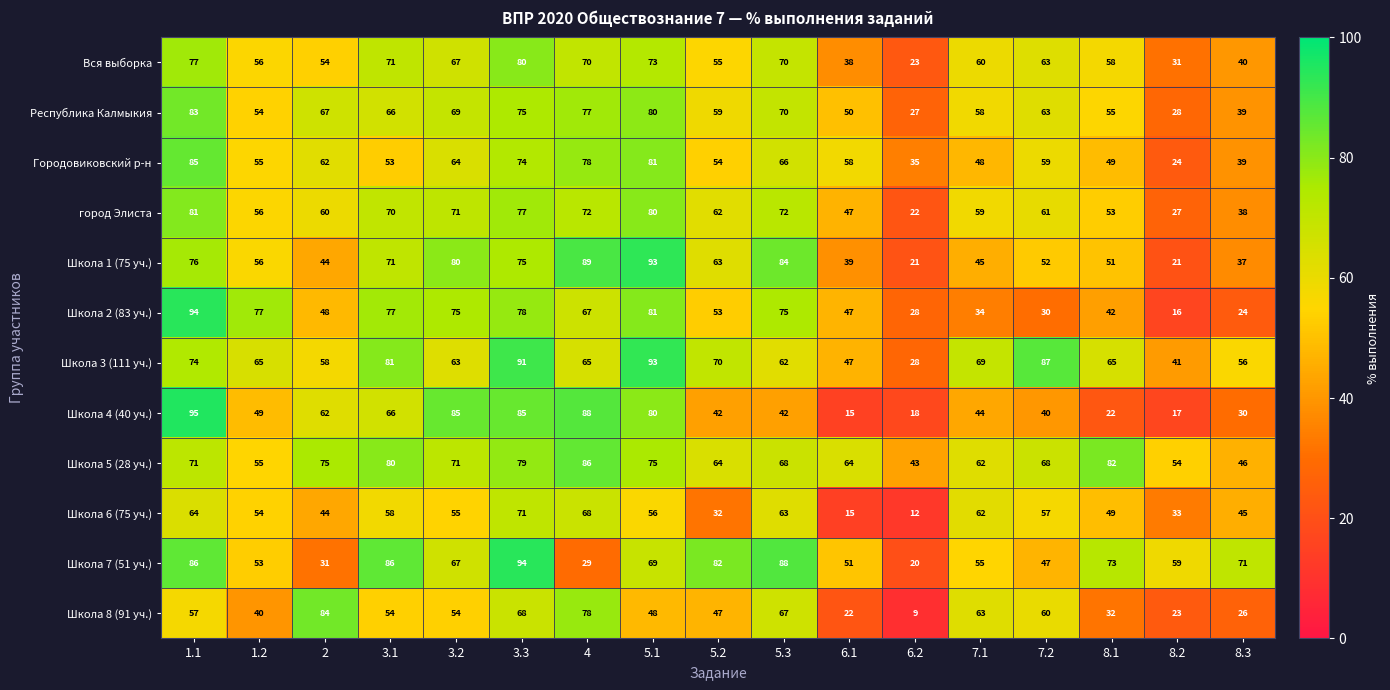

What is the total value across all series at 6.2?

286